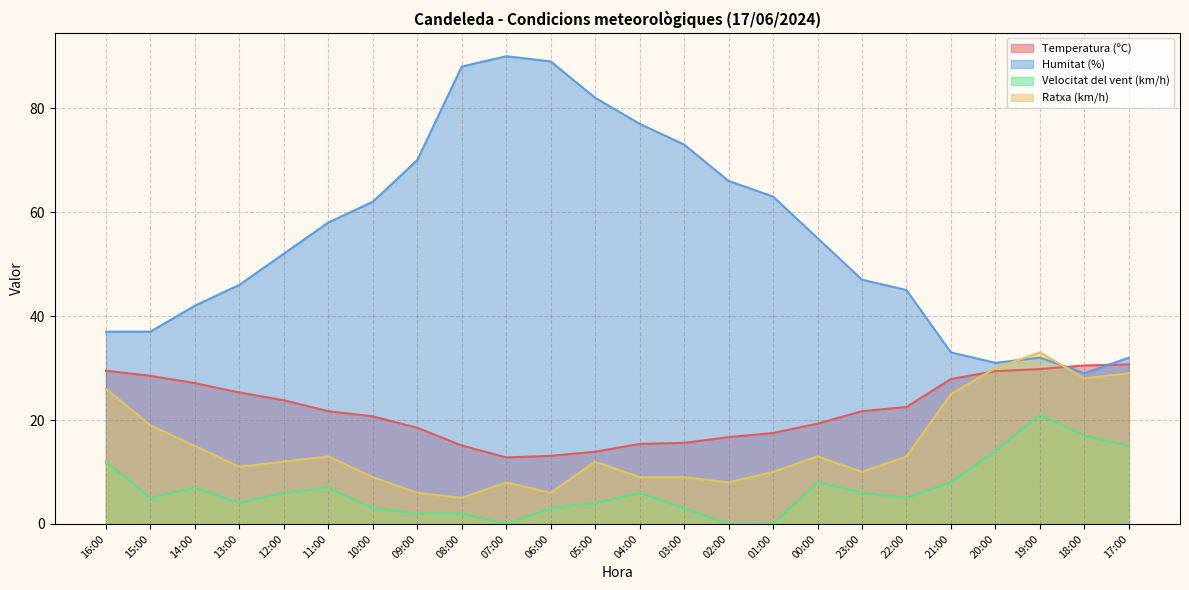

What is the value of the Humitat (%) point at the 16th from the left?

63.0